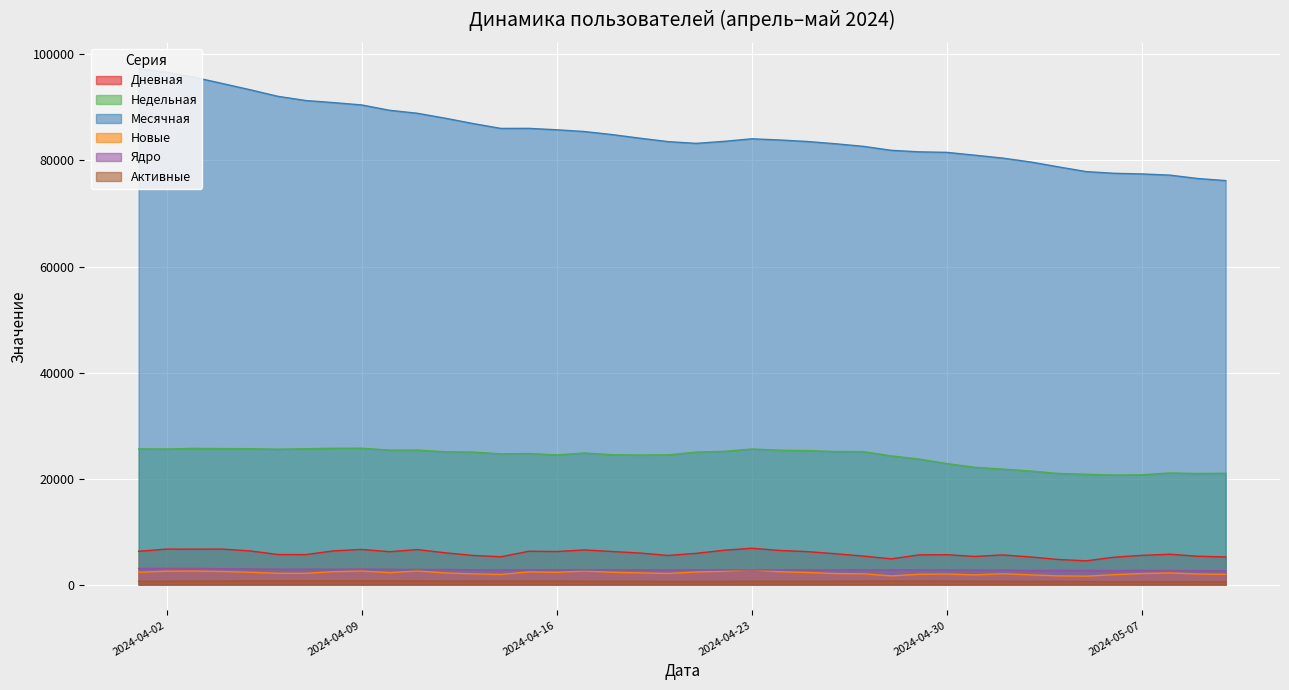

Which has a higher value, 2024-05-09 or 2024-04-25?

2024-04-25